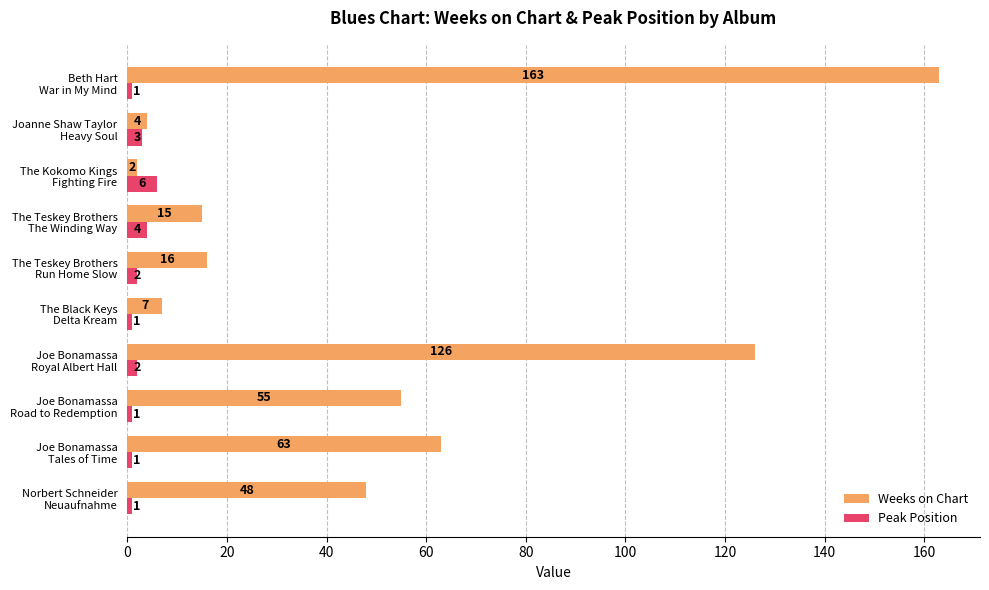

What is the greatest value displayed?

163